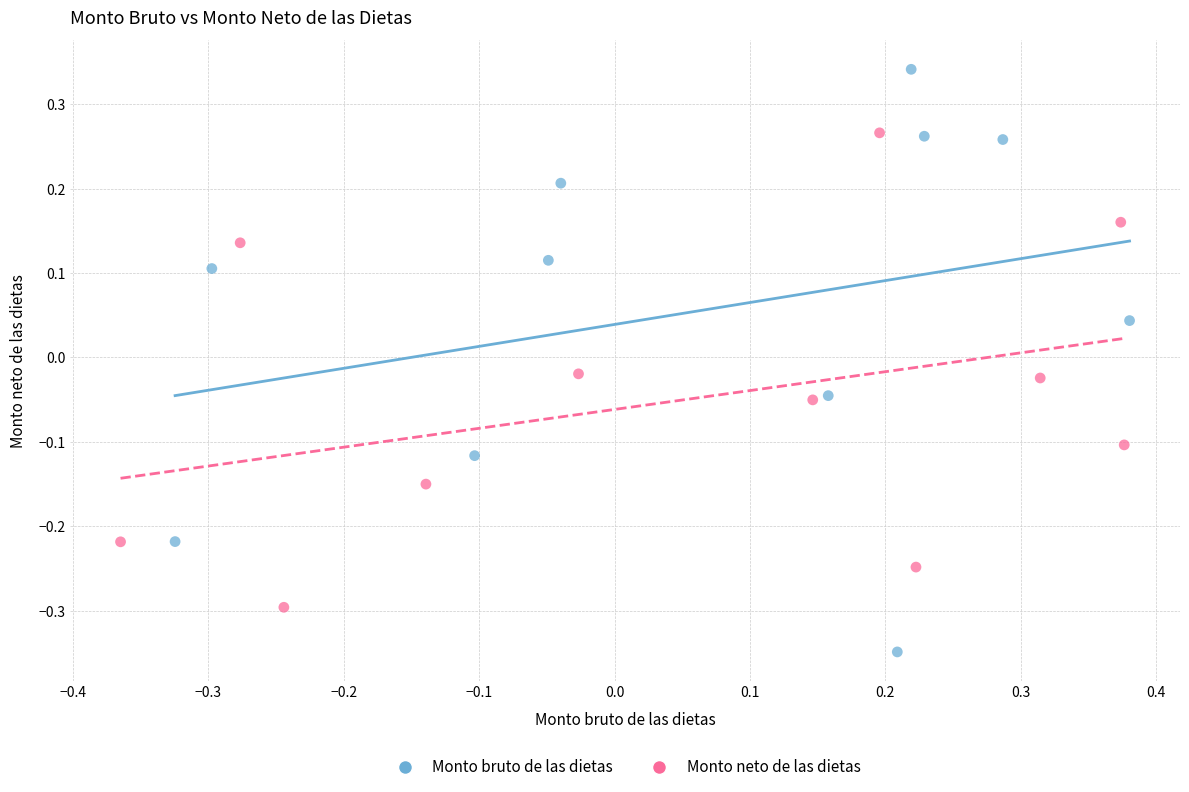

What are all the series names shown in the legend?

Monto bruto de las dietas, Monto neto de las dietas